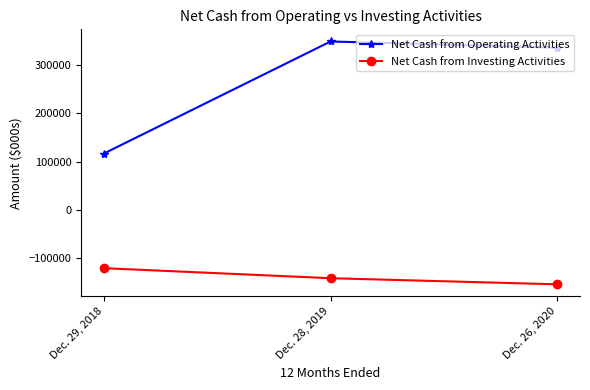

Is this an area chart (filled region under the line)?

No